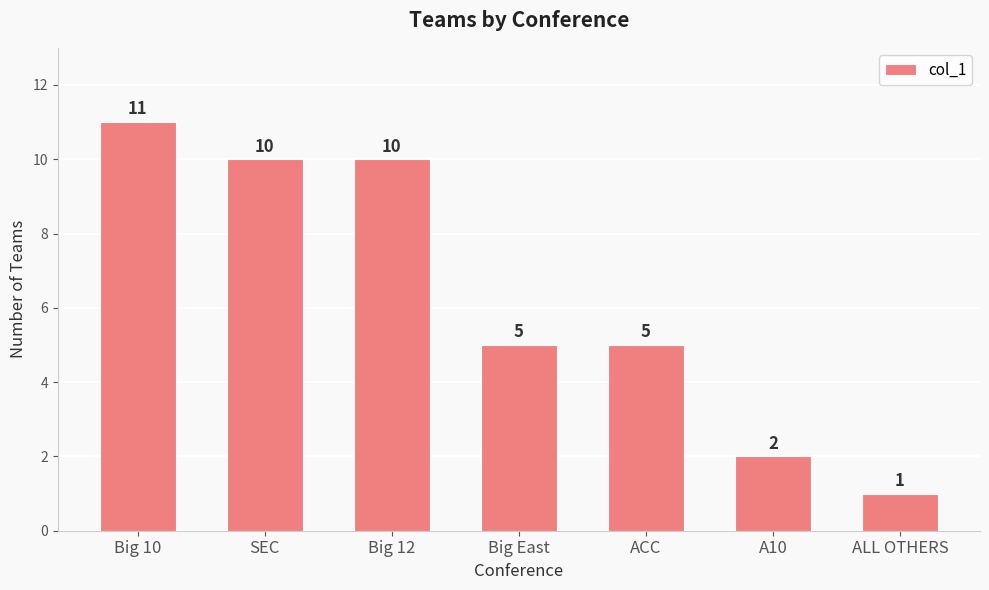

Approximately how many times larger is the value at SEC compared to Big 10?

0.9